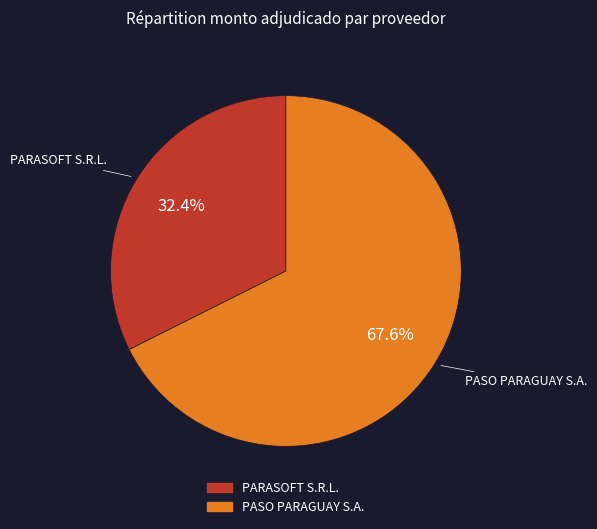

Which category has the biggest portion of the pie?

PASO PARAGUAY S.A.